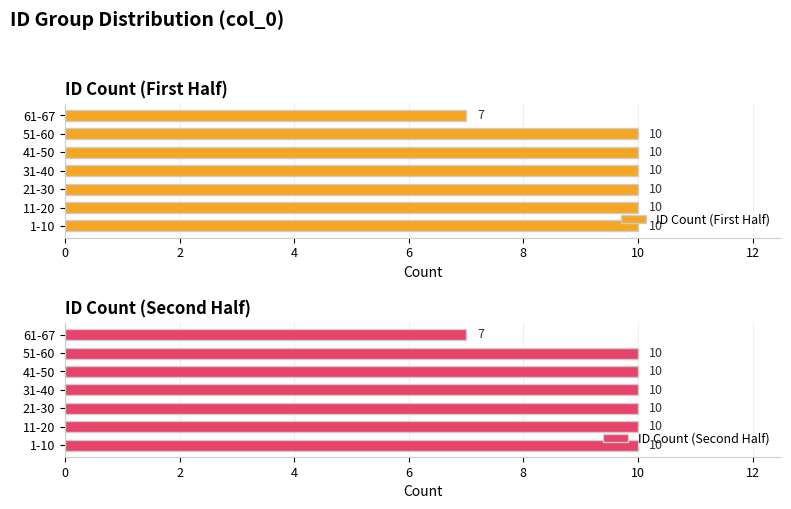

How many bars are there in each group?

2